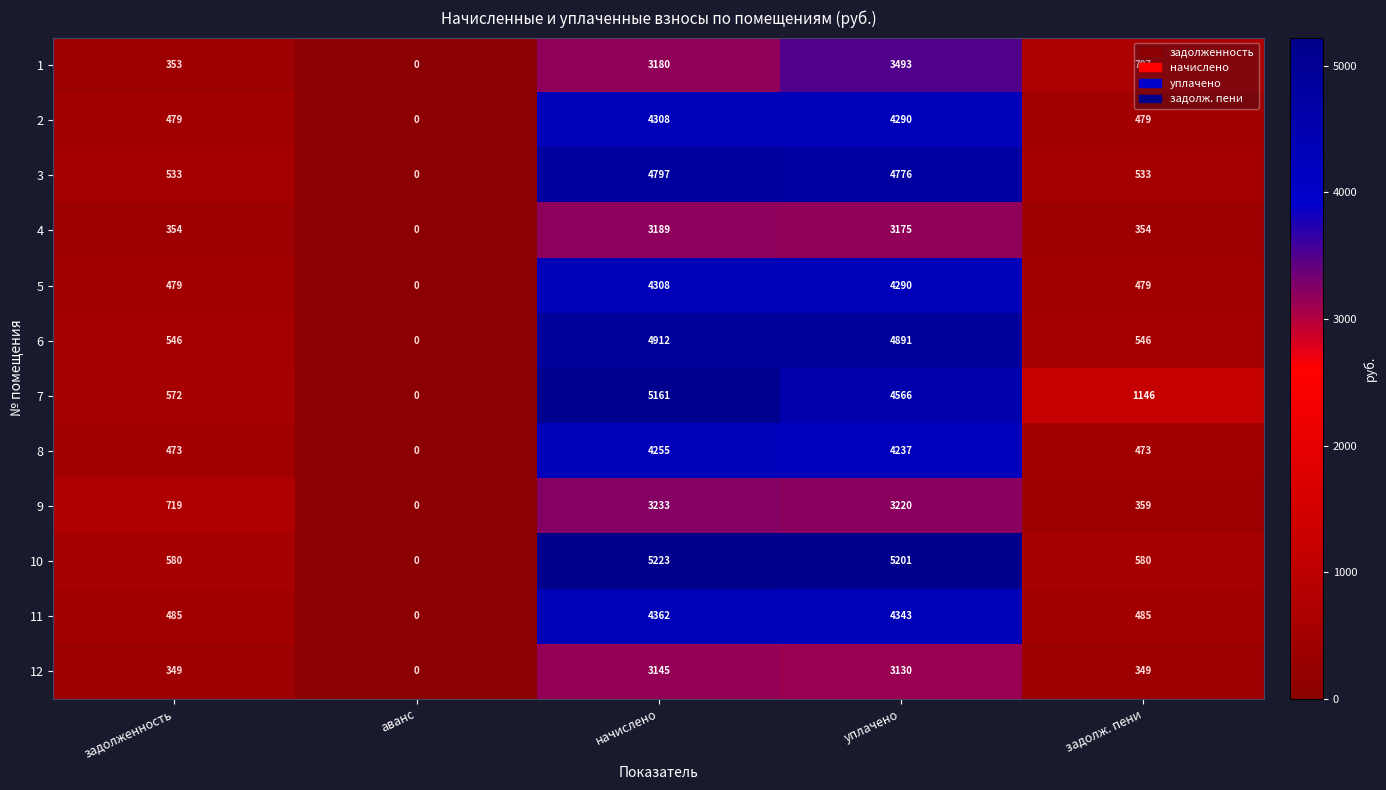

How many data points in 7 are less than 1146?

2